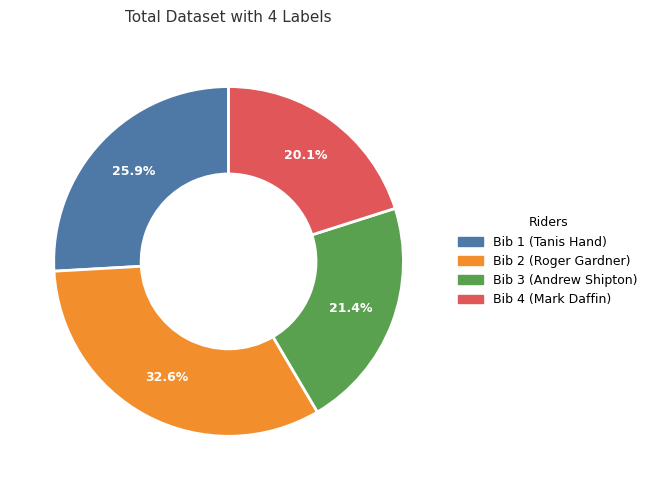

Is there any slice that represents more than half of the pie?

No